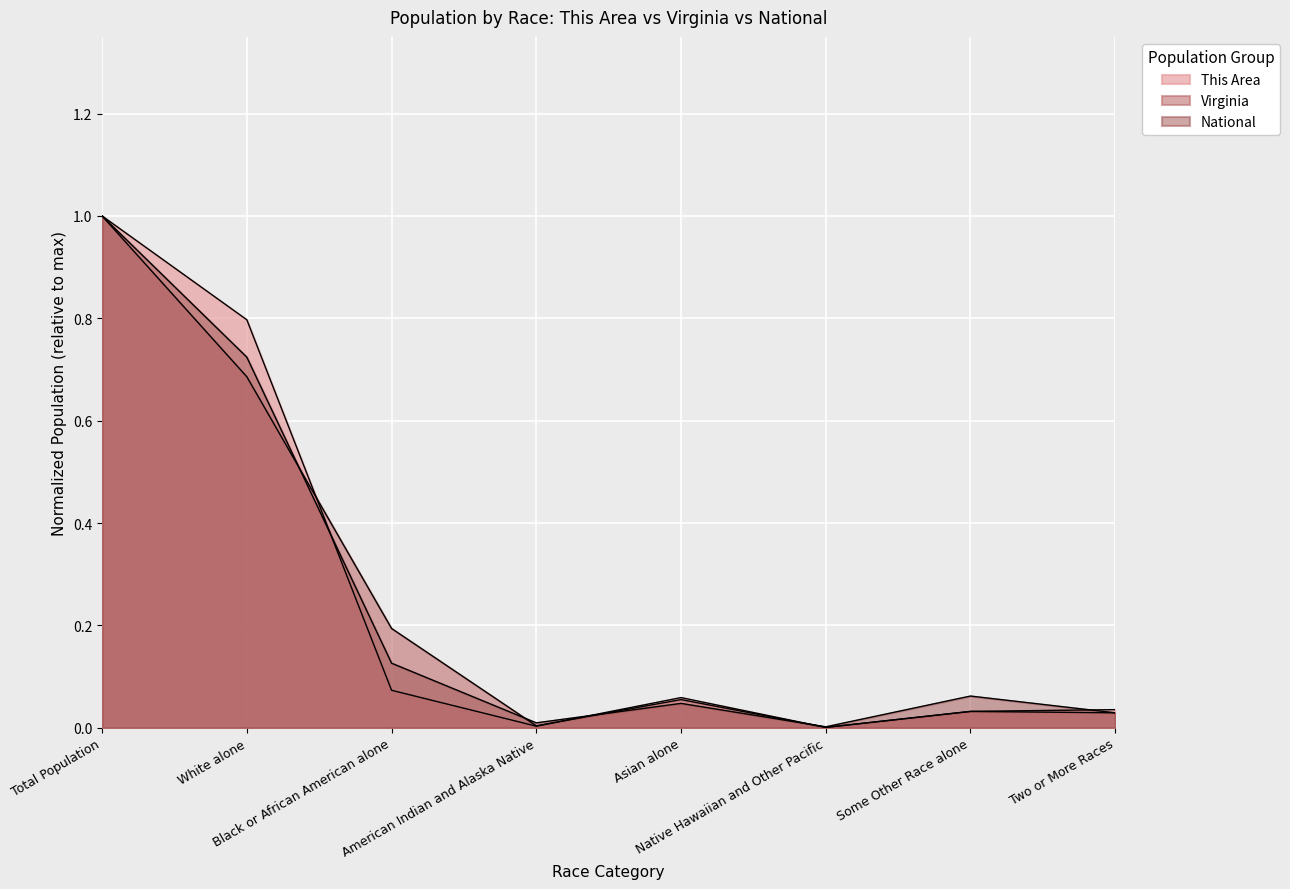

At which category is the sum across all series the highest?

Total Population